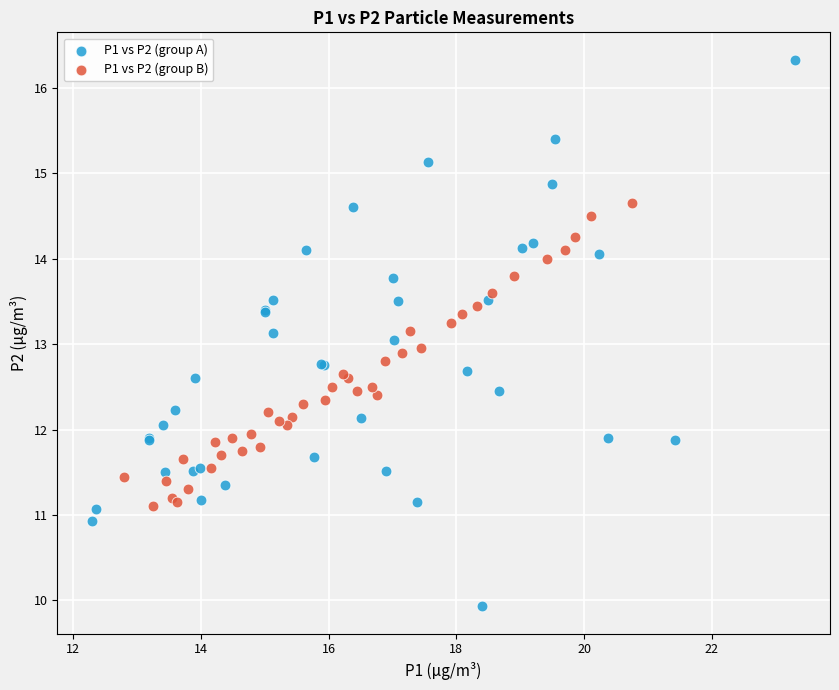

Which series has the largest Y range (max minus min)?

P1 vs P2 (group A)